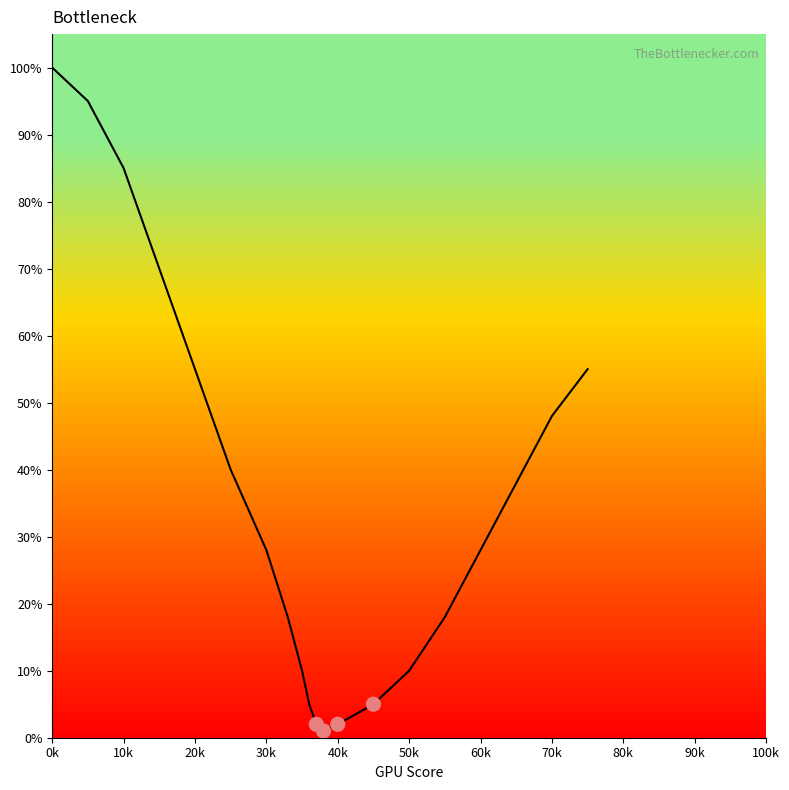

What is the difference between the maximum and minimum values?

99